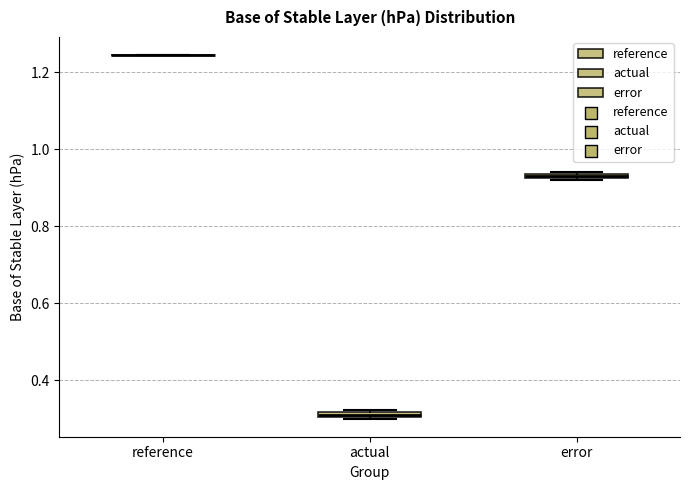

Where is the lower edge of the box for actual on the y-axis? The values are not printed on the chart, so give them approximately, as read against the axis.

0.30